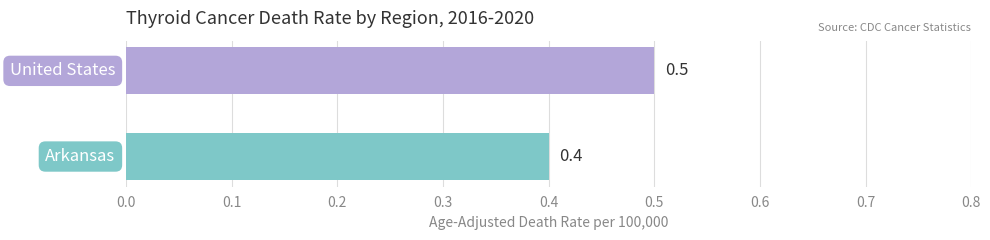

What is the average value?

0.5